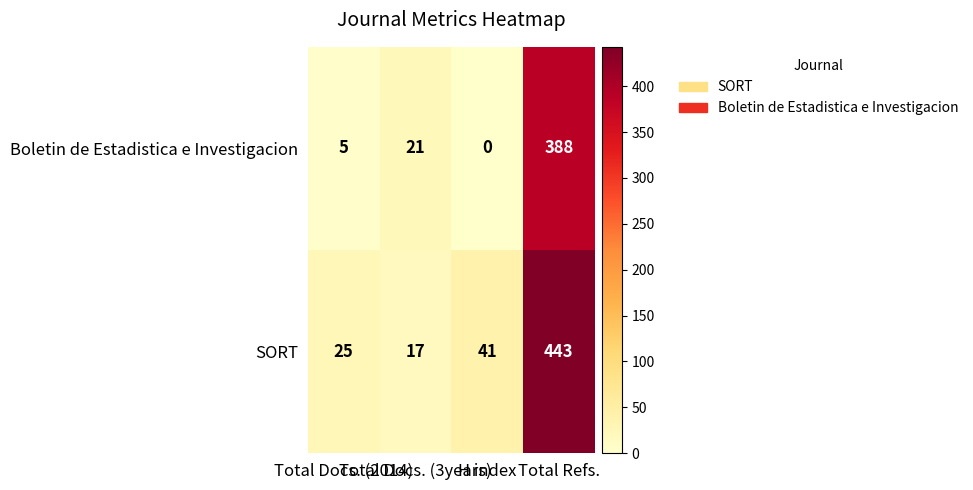

What is the difference between the second highest and minimum values in the Boletin de Estadistica e Investigacion series?

21